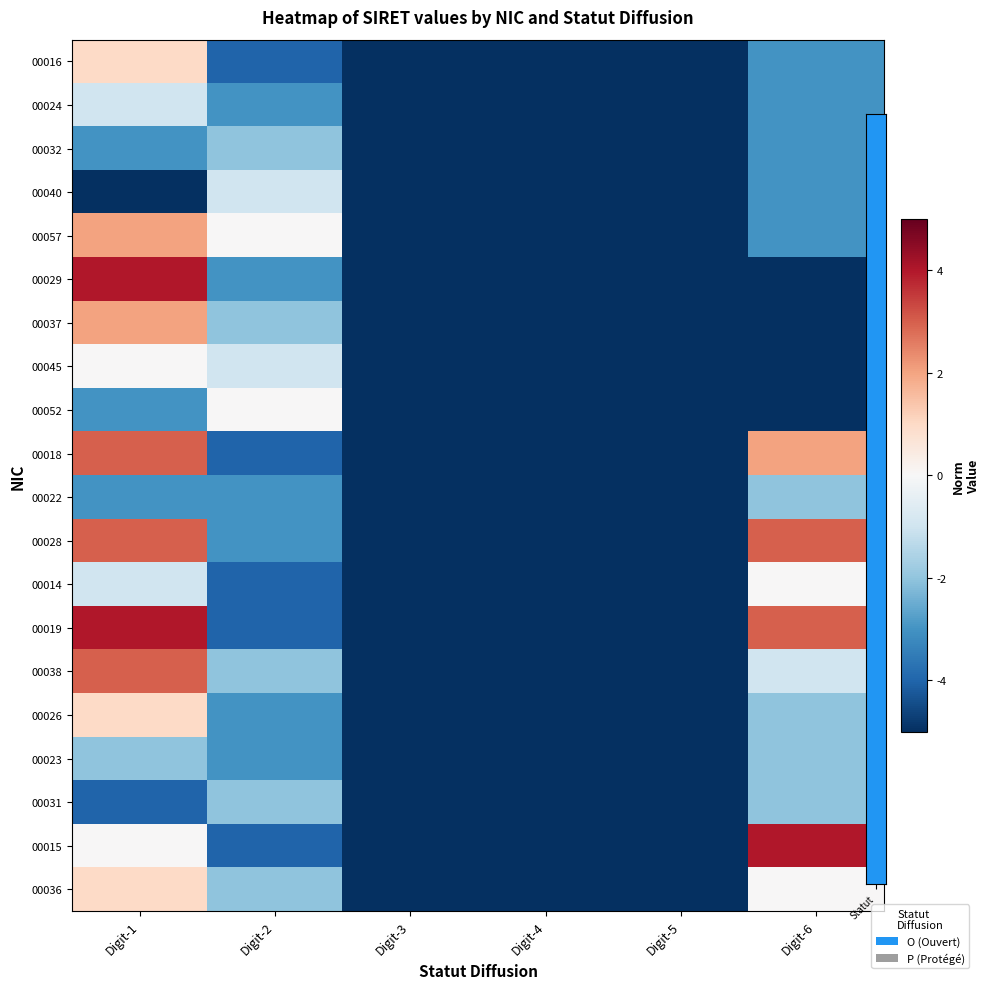

Rank the series at Digit-5 from highest to lowest value.

00016, 00024, 00032, 00040, 00057, 00029, 00037, 00045, 00052, 00018, 00022, 00028, 00014, 00019, 00038, 00026, 00023, 00031, 00015, 00036